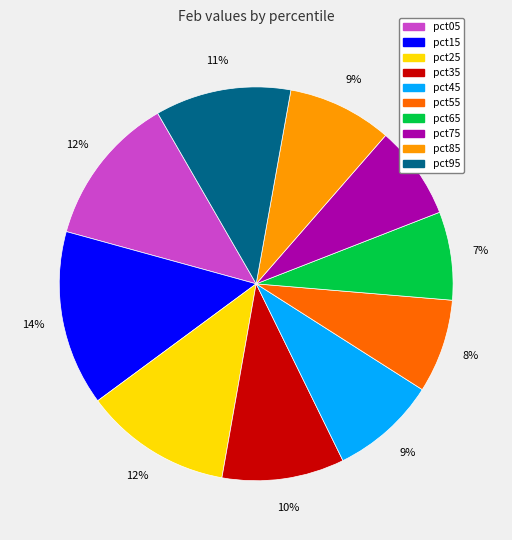

Which has a higher value, pct85 or pct75?

pct85